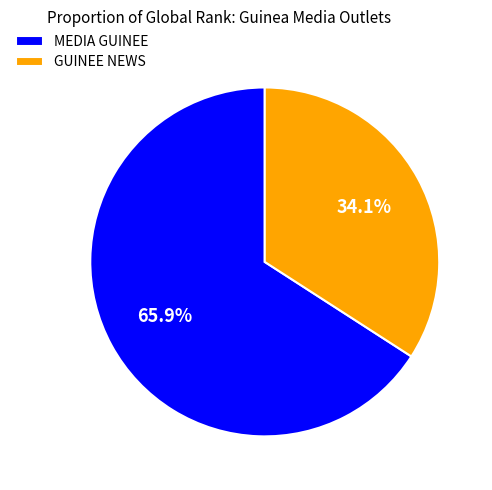

To the nearest percent, what percentage of the pie is MEDIA GUINEE?

66%